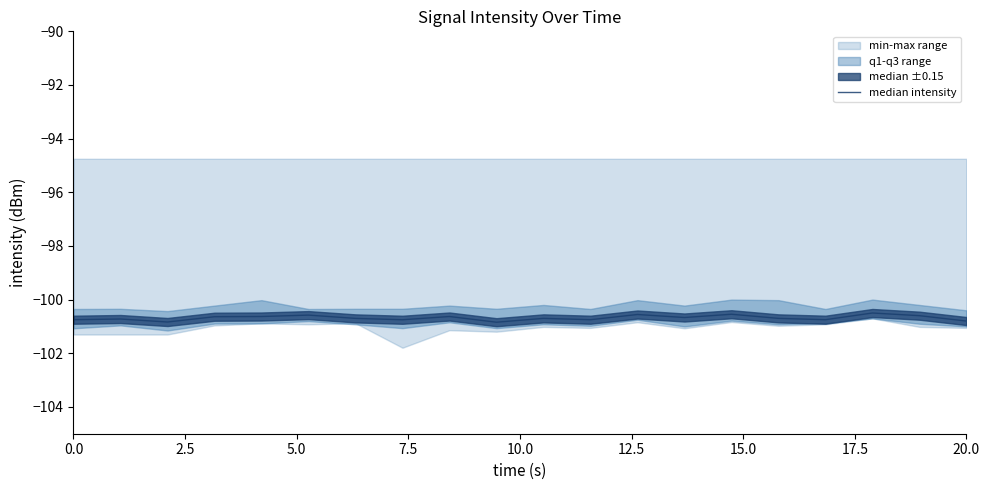

The value at 15.0 is -152.4. True or false?

False